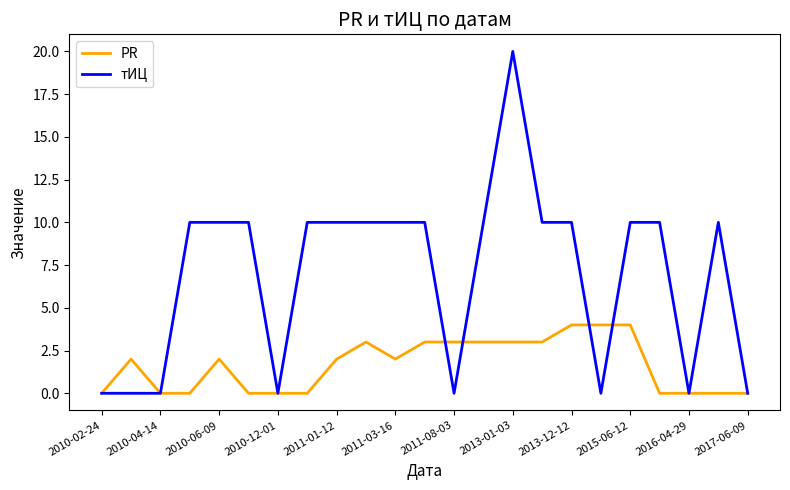

Which series has the largest total across all categories?

тИЦ